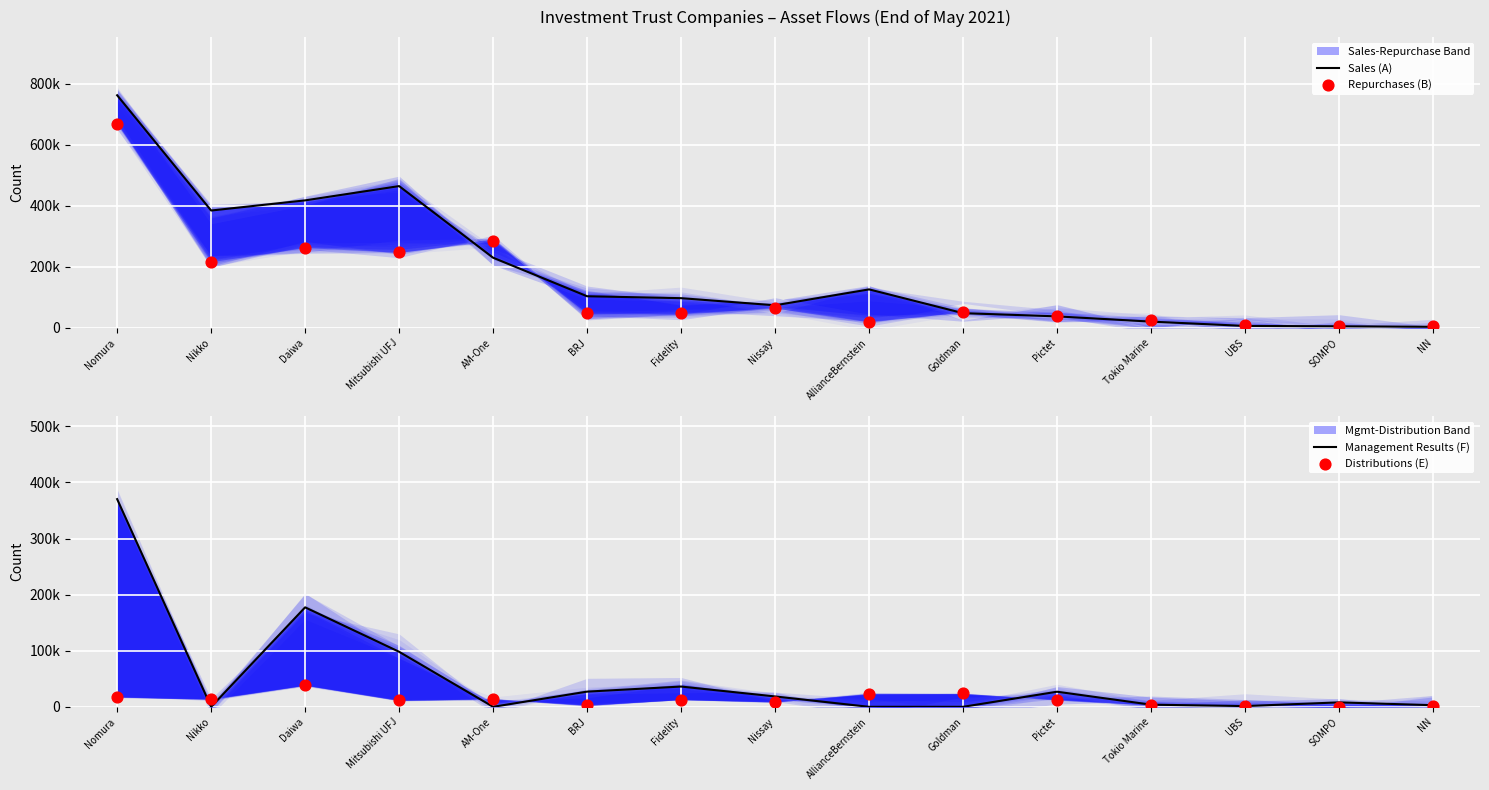

At how many categories does at least one series exceed 311939?

4